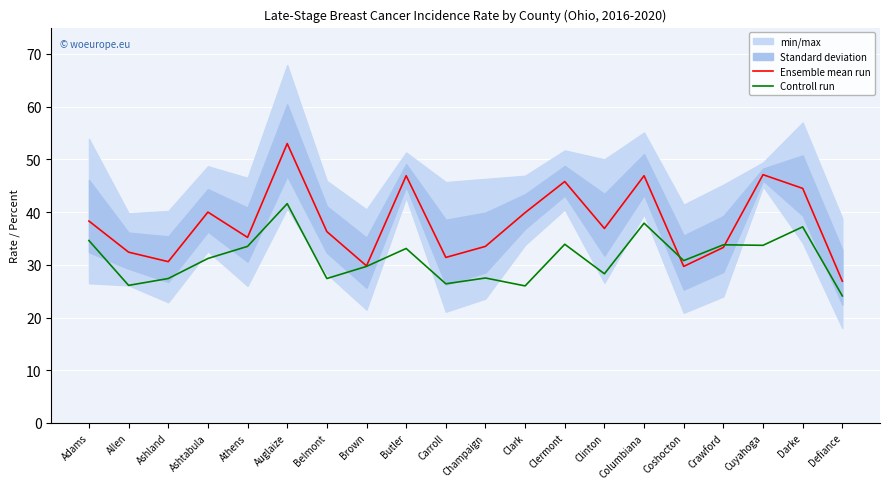

Is it true that Controll run equals 40.3 at Belmont?

False